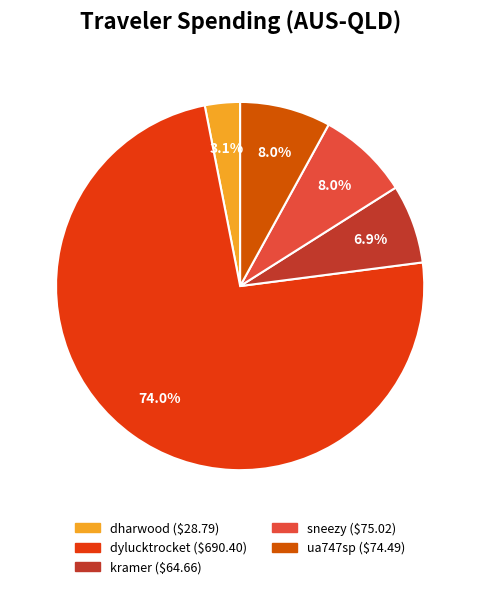

Combined, do dharwood and ua747sp account for over 50%?

No